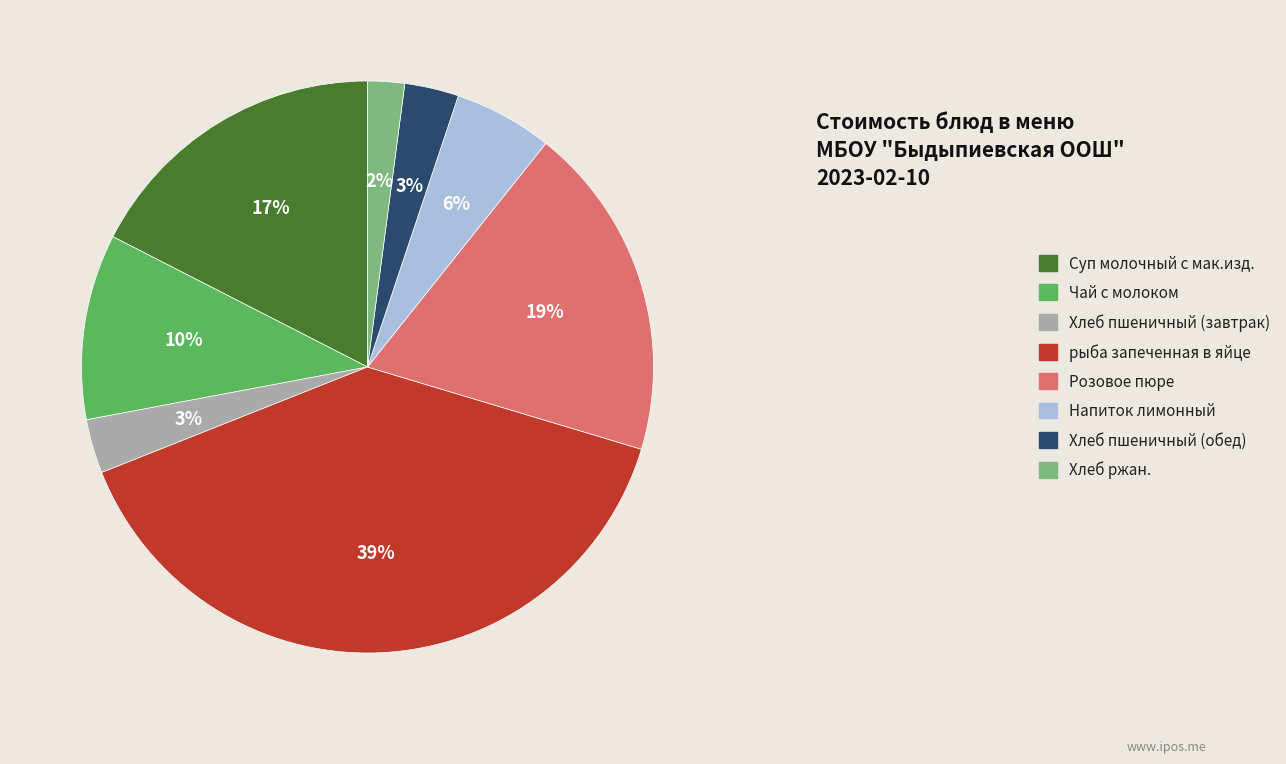

Does Хлеб пшеничный (завтрак) represent more than half of the total?

No